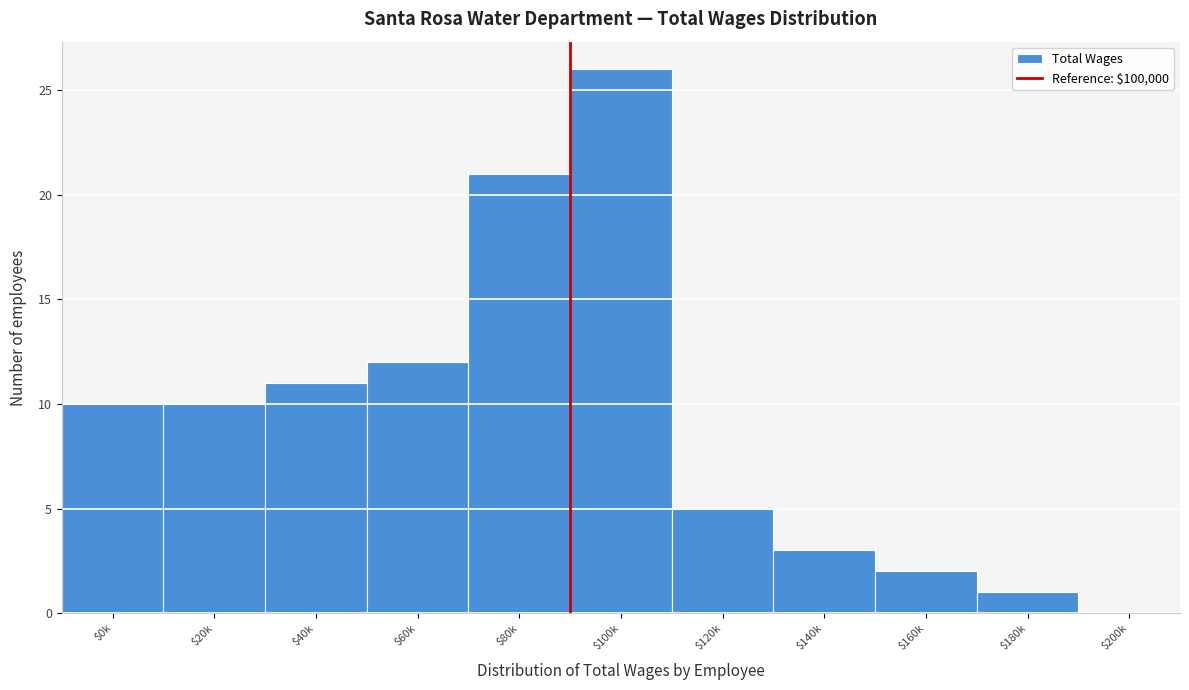

What is the sum of all values?

101